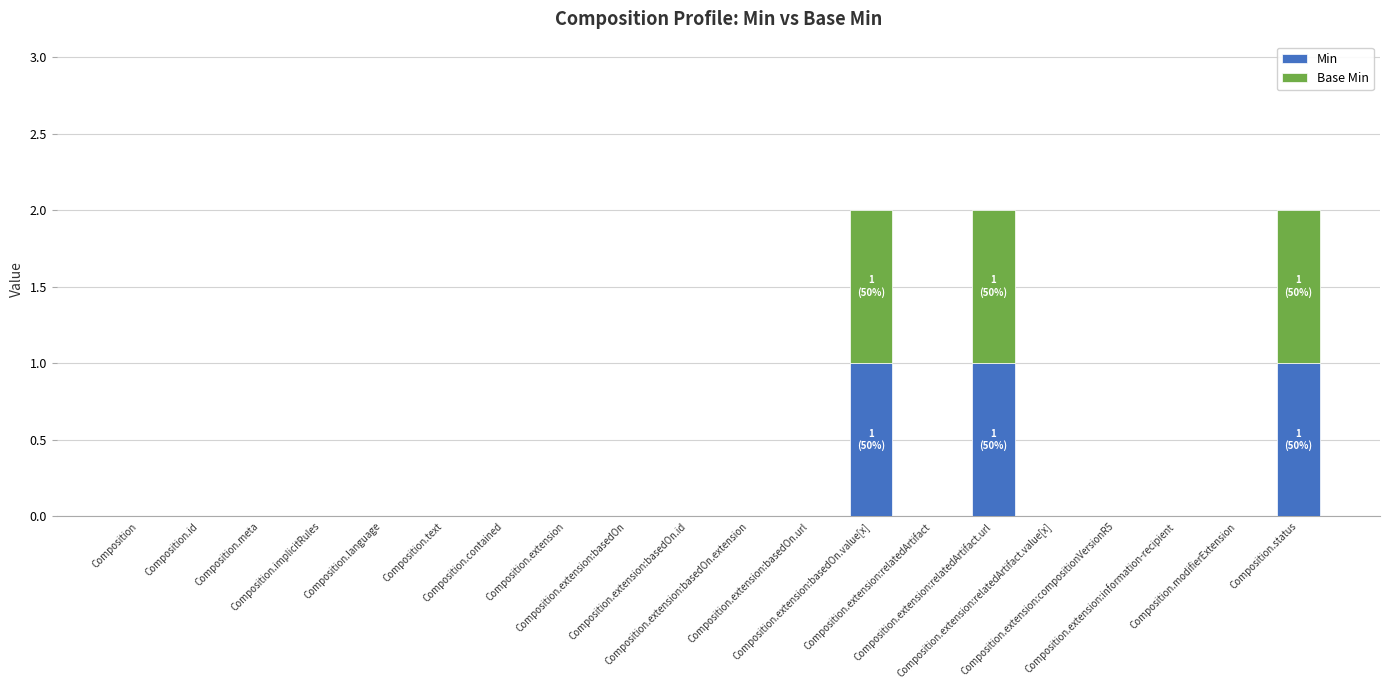

What is the sum of all Min values?

3